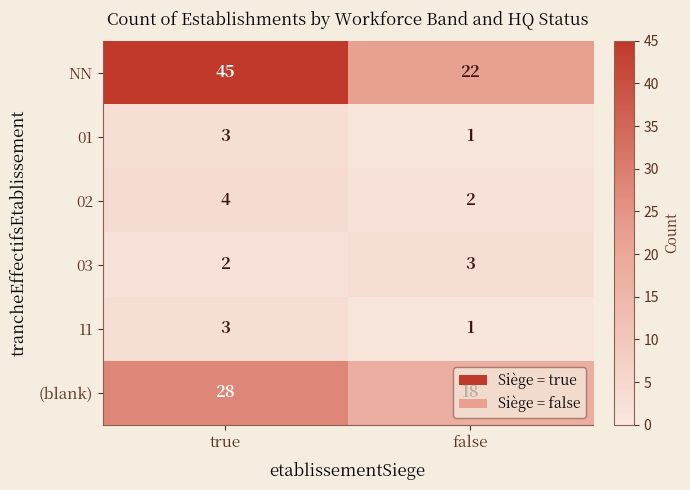

At which label does (blank) reach its peak?

true